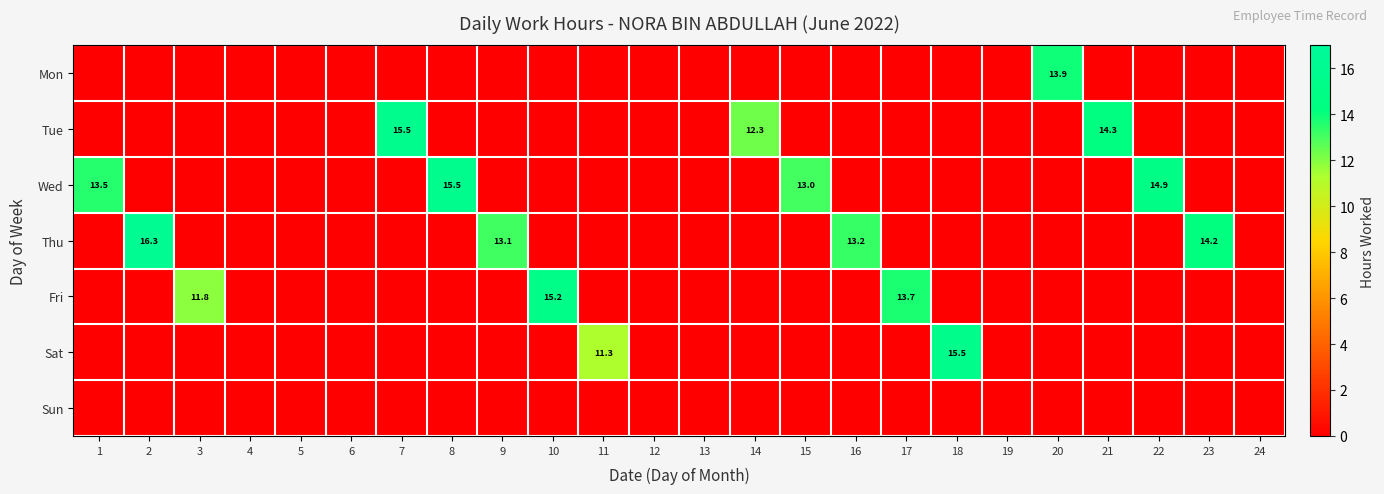

True or false: Thu has a value of 13.2 at 16.

True